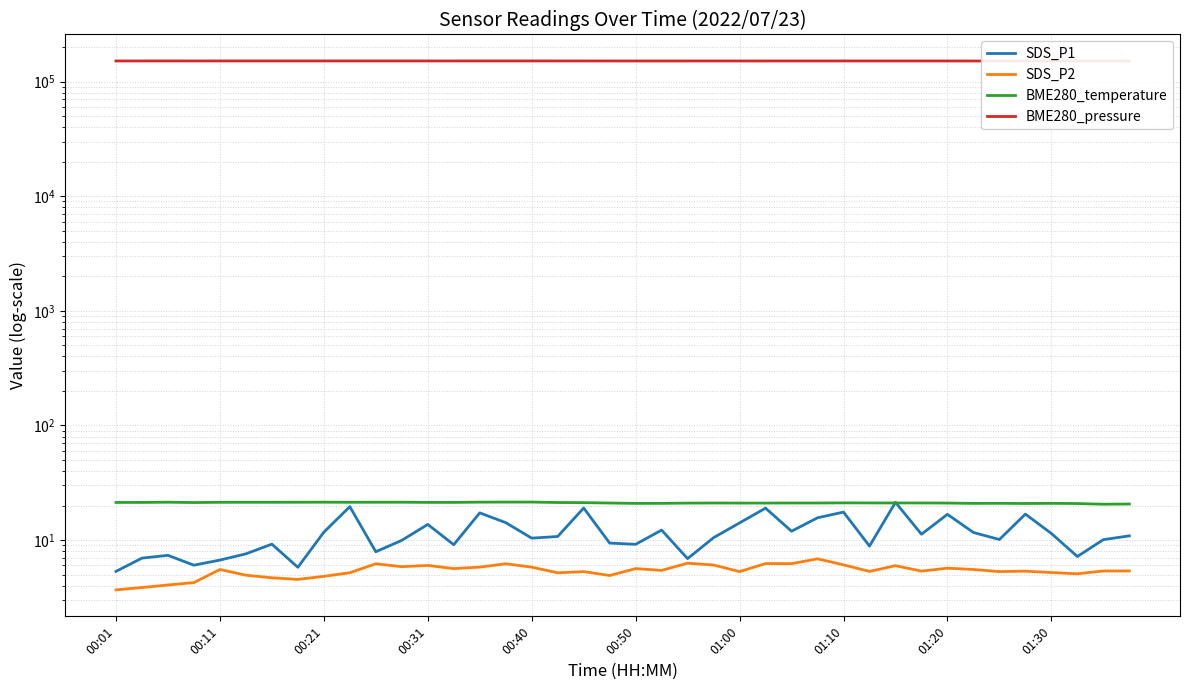

The SDS_P2 series shows 3.4 at 18. True or false?

False